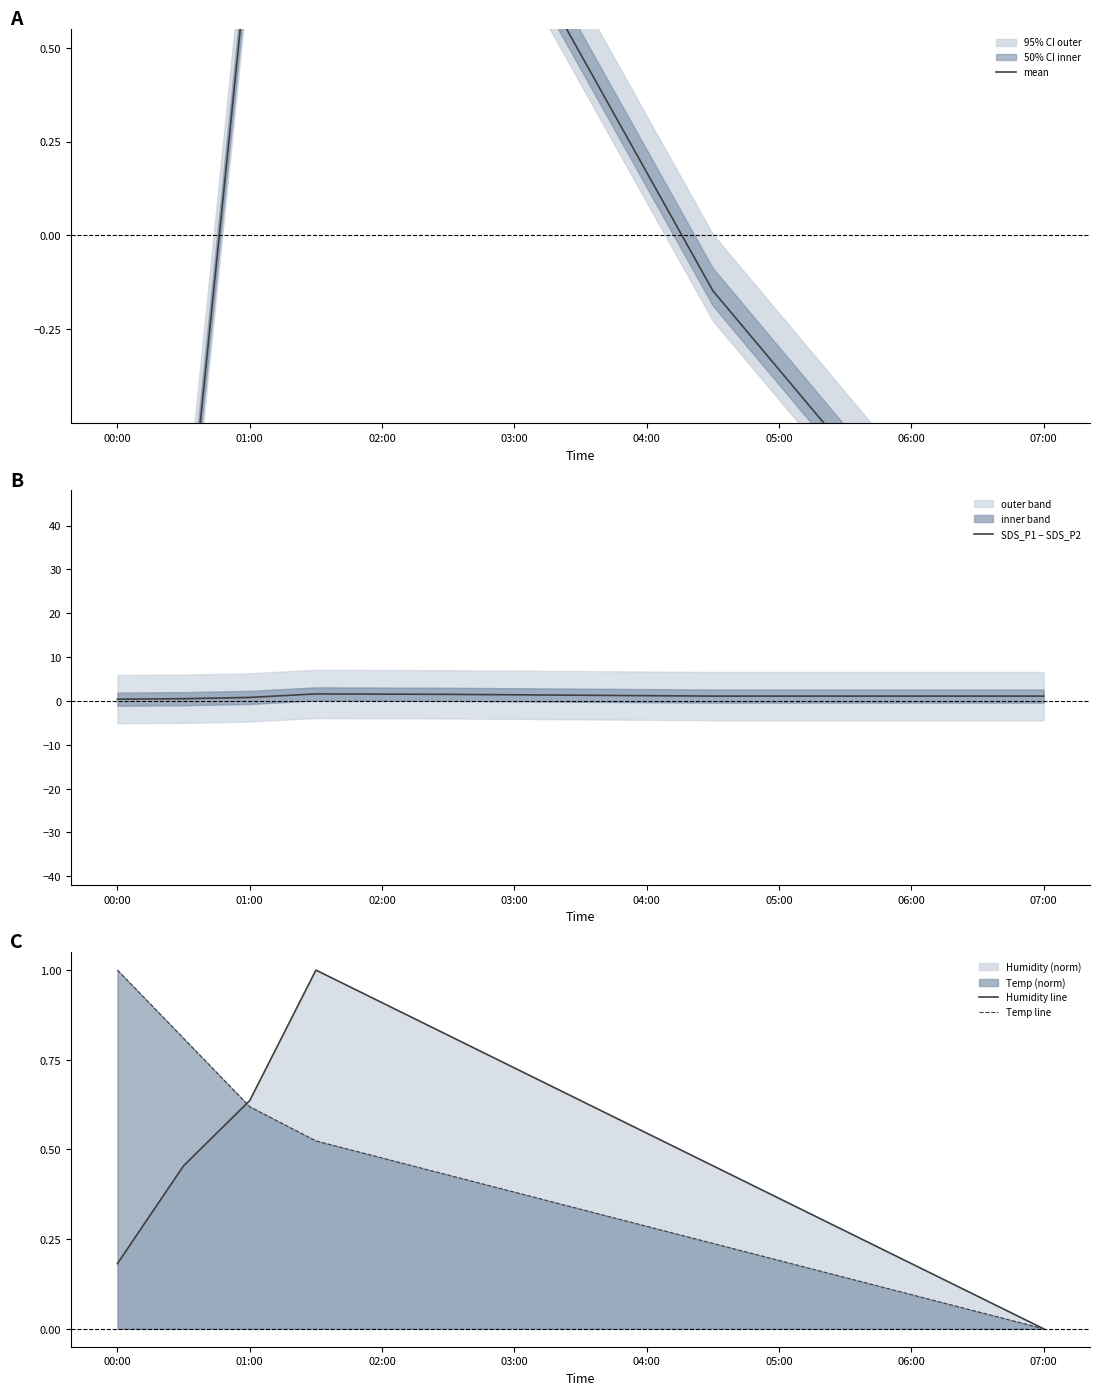

Which category has the lowest value in the Humidity line series?

07:00